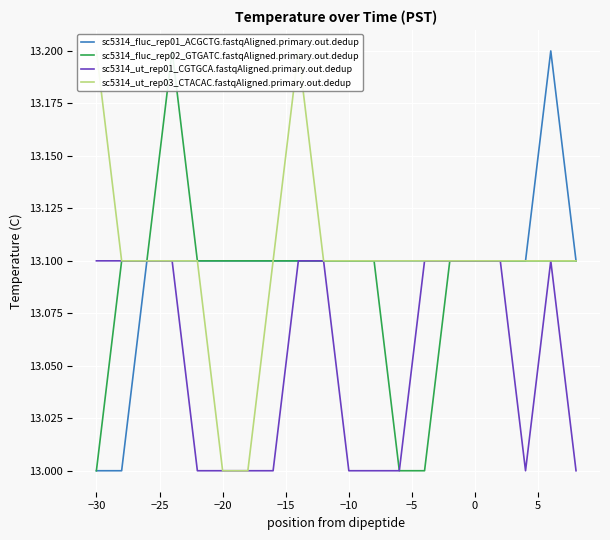

Count the number of data series in this chart.

4